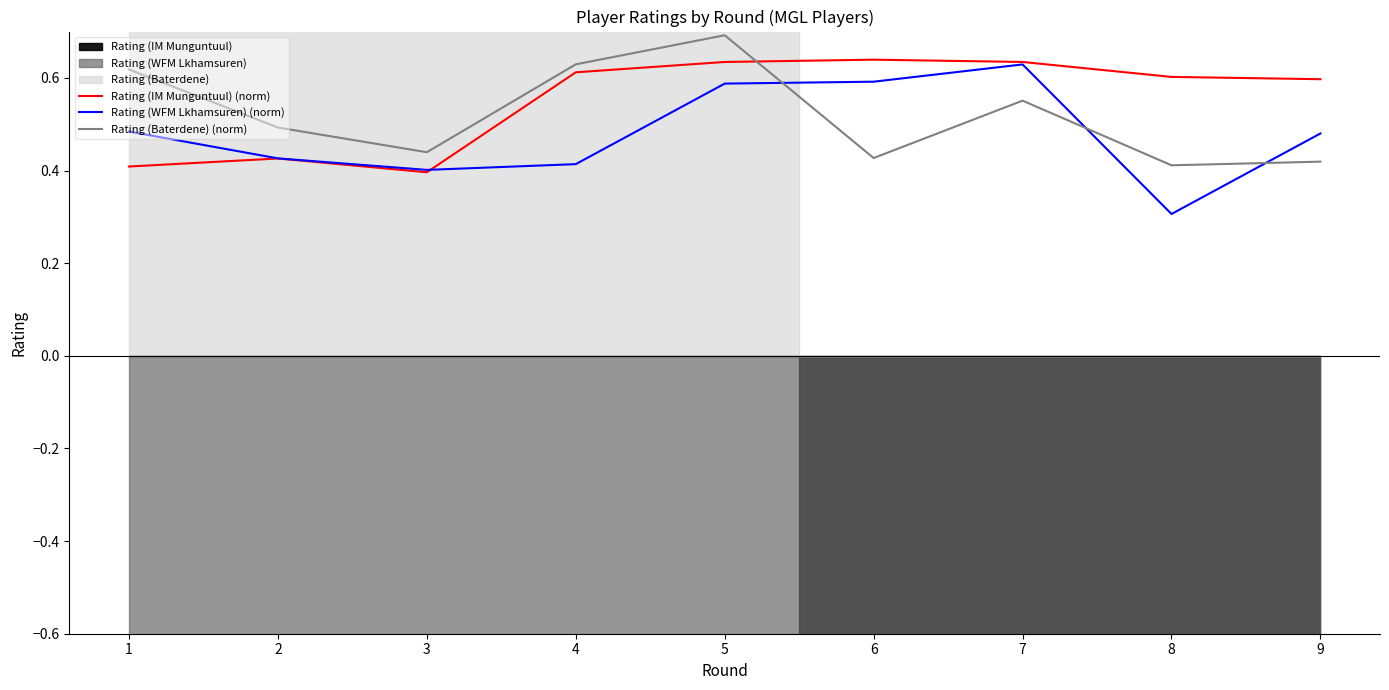

What is the highest value of the Rating (IM Munguntuul) (norm) series?

0.6